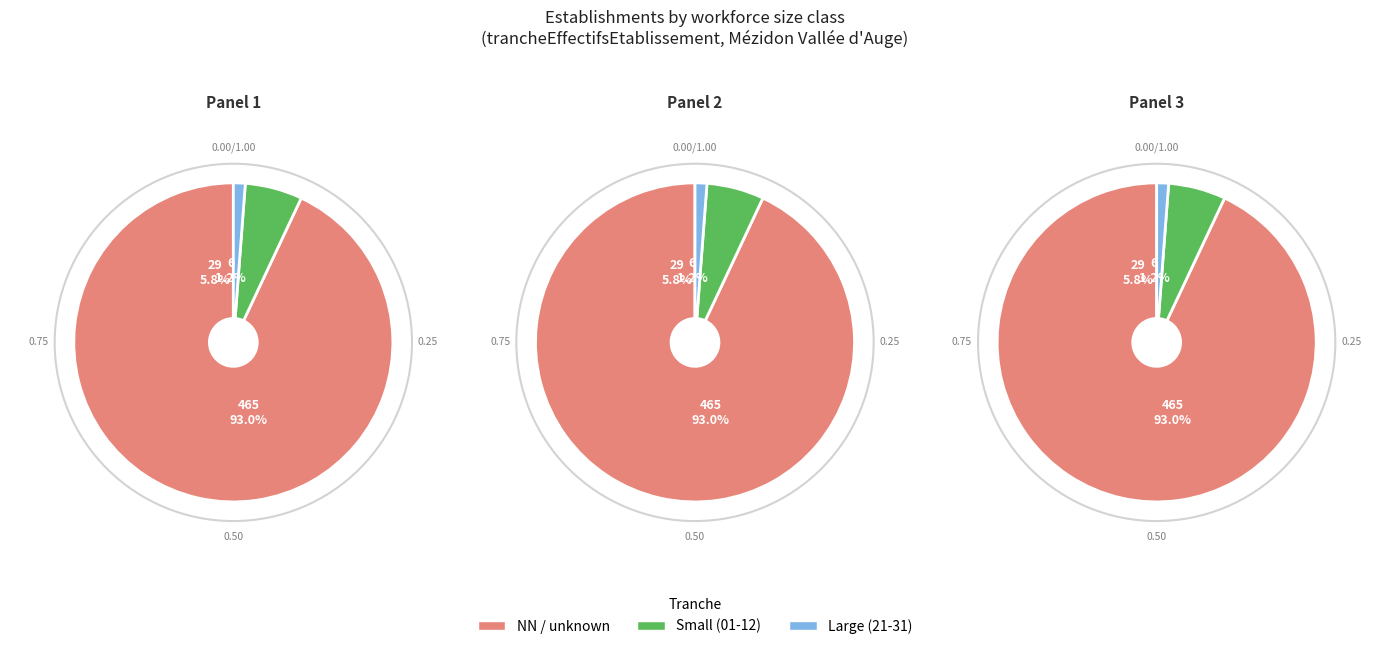

Do 31 and 02 together represent more than half of the pie?

No